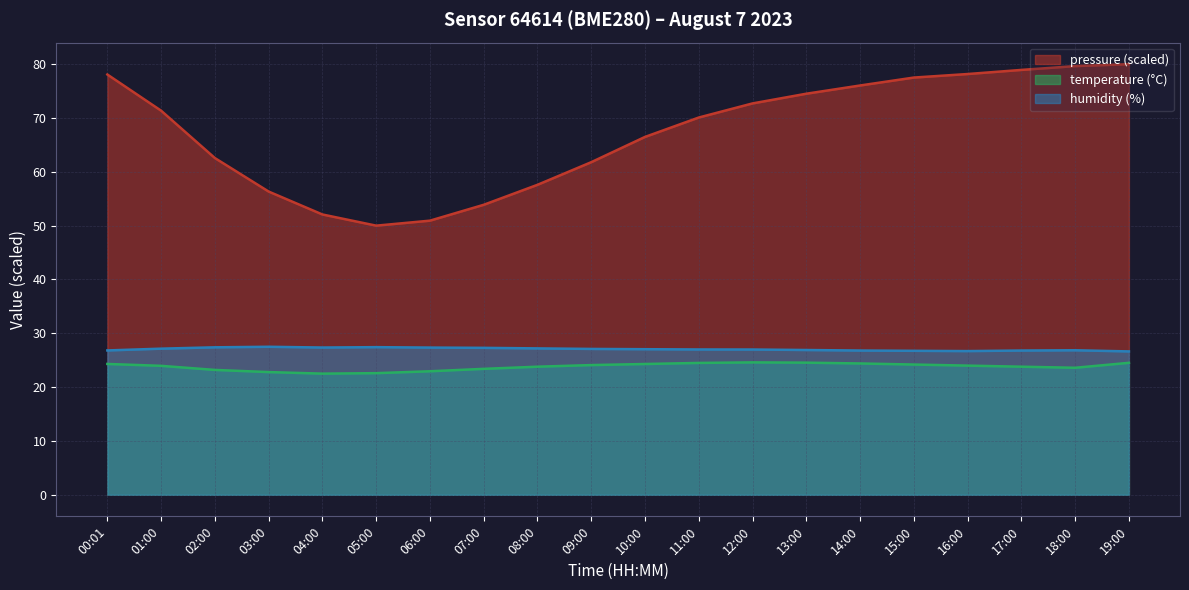

True or false: humidity and temperature intersect in this chart.

False